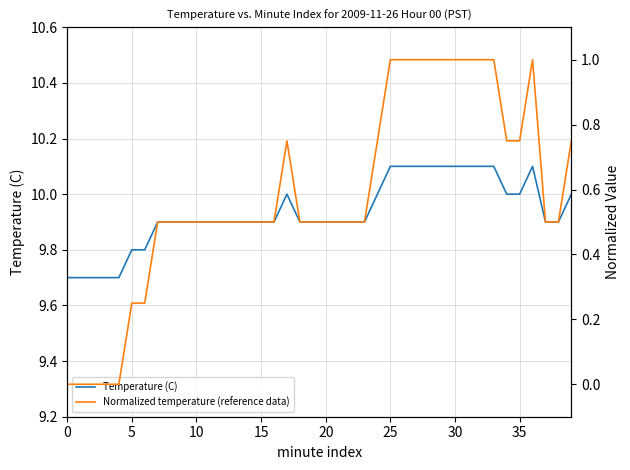

At which category does Normalized temperature (reference data) reach its first local peak?

17